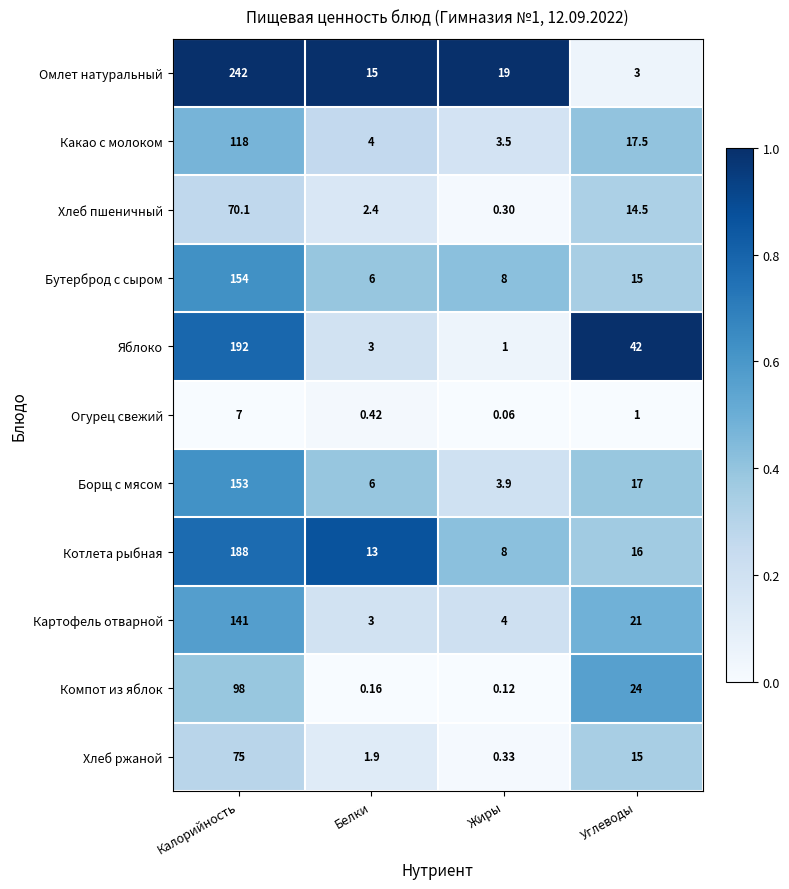

Which series changed the most between Калорийность and Углеводы?

Омлет натуральный